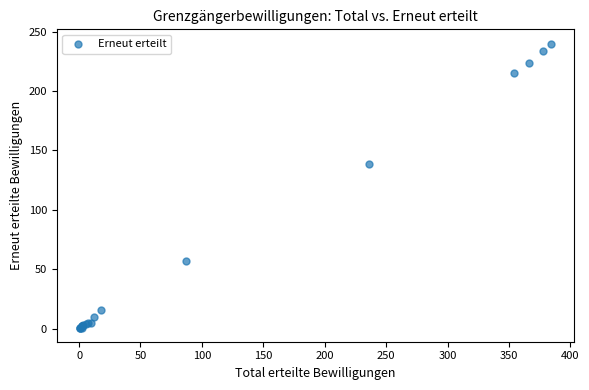

What Y value in the scatter plot is closest to 120?

139